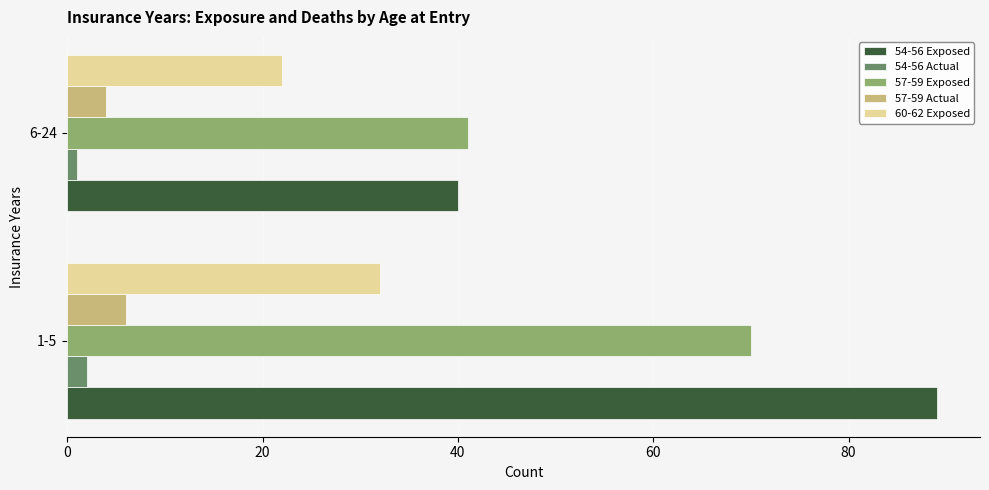

What is the minimum value shown in the chart?

1